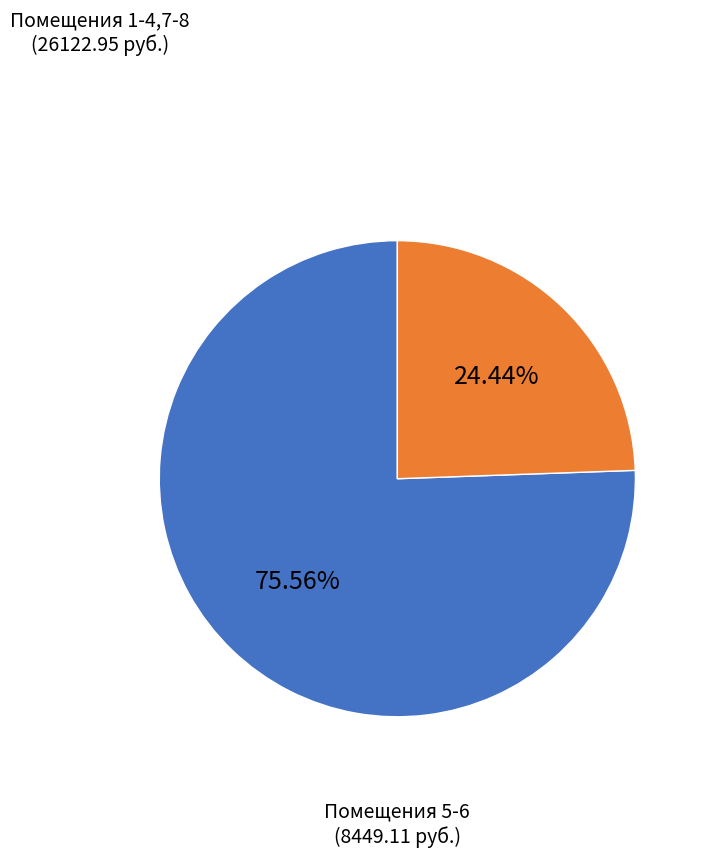

Rank the categories by value from highest to lowest.

Помещения 1-4,7-8, Помещения 5-6